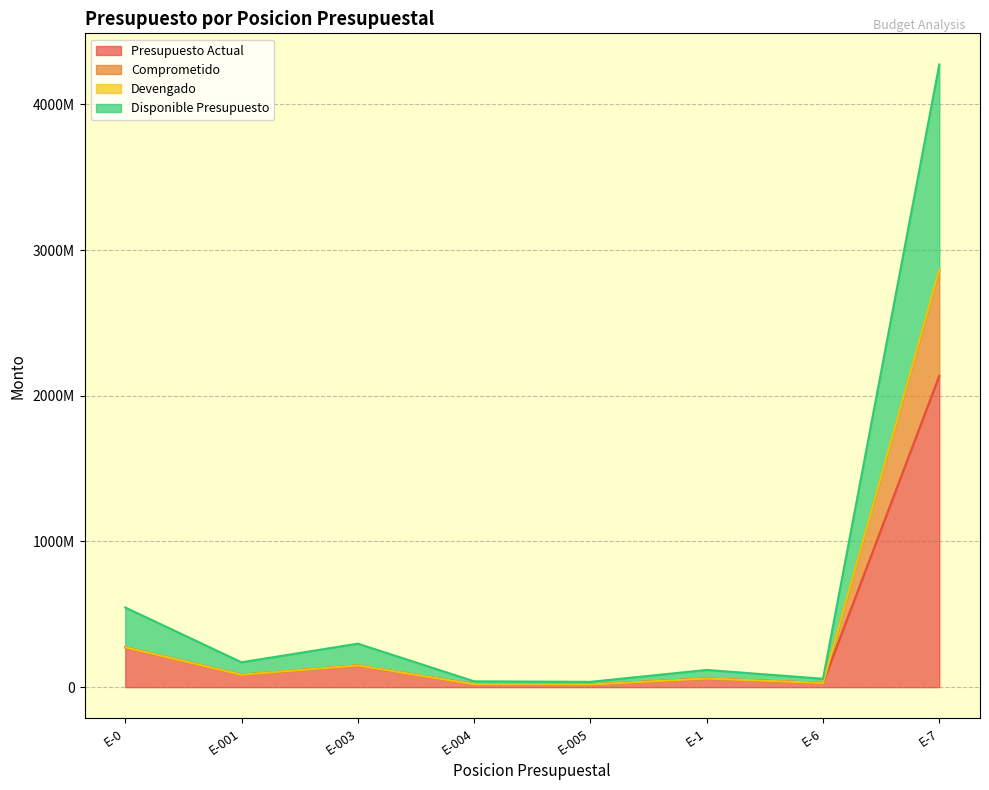

What is the label of the 1st point from the left?

E-0